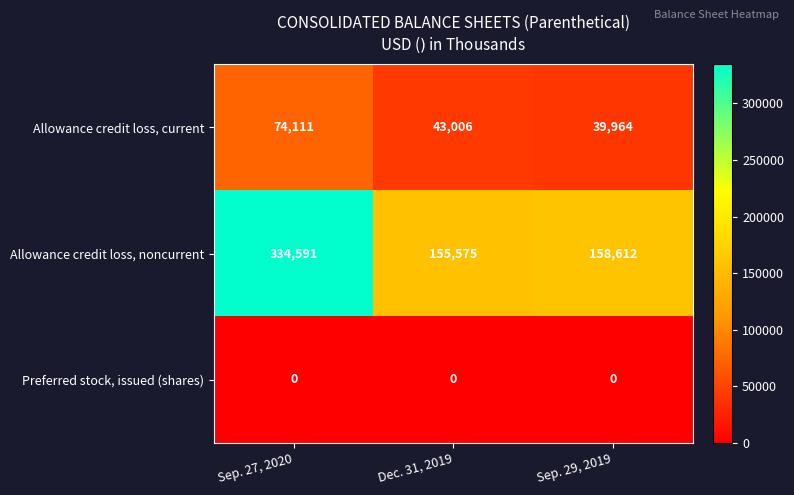

Reading left to right, transcribe all the data shown in this chart.

Allowance credit loss, current: Sep. 27, 2020=74111	Dec. 31, 2019=43006	Sep. 29, 2019=39964
Allowance credit loss, noncurrent: Sep. 27, 2020=334591	Dec. 31, 2019=155575	Sep. 29, 2019=158612
Preferred stock, issued (shares): Sep. 27, 2020=0	Dec. 31, 2019=0	Sep. 29, 2019=0